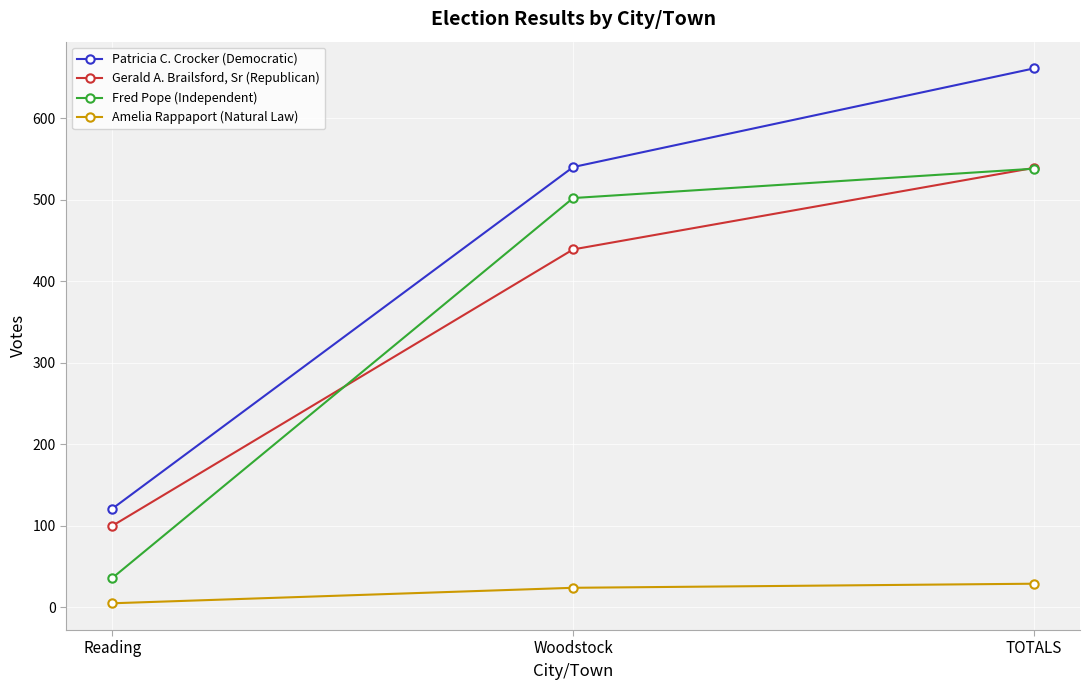

Which series has the largest range (max minus min)?

Patricia C. Crocker (Democratic)